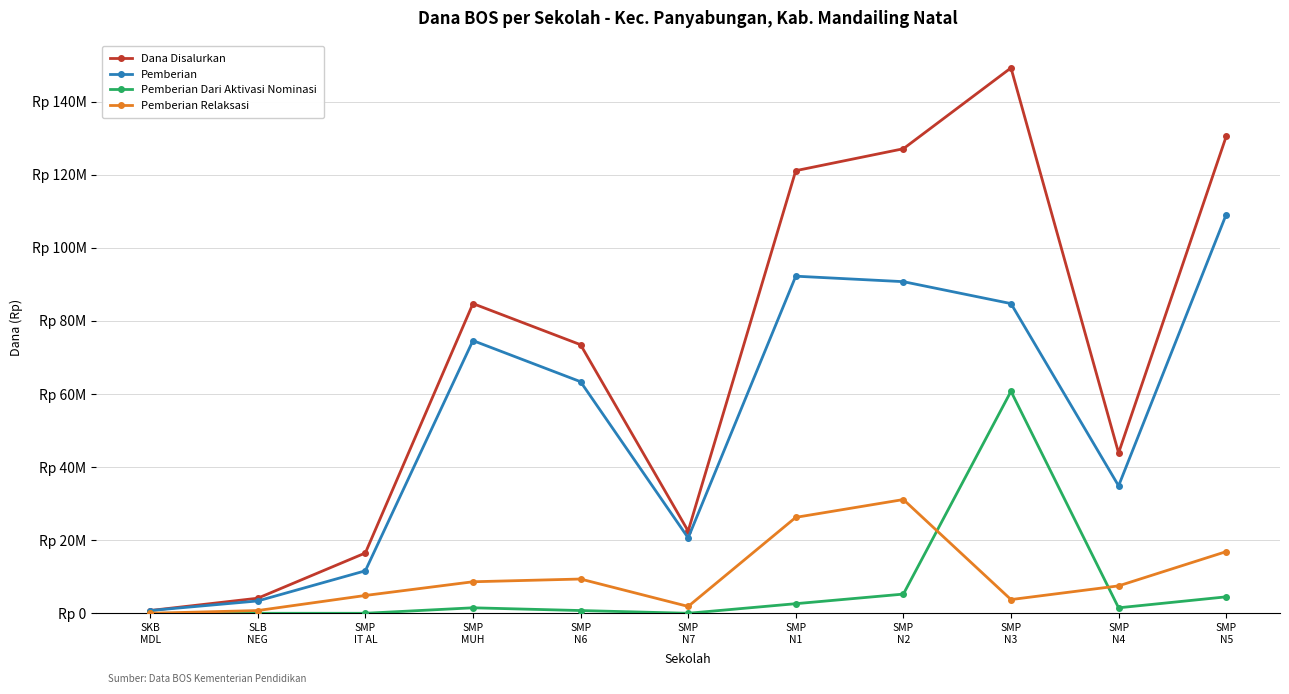

What is the average value of the Pemberian series?

53284091